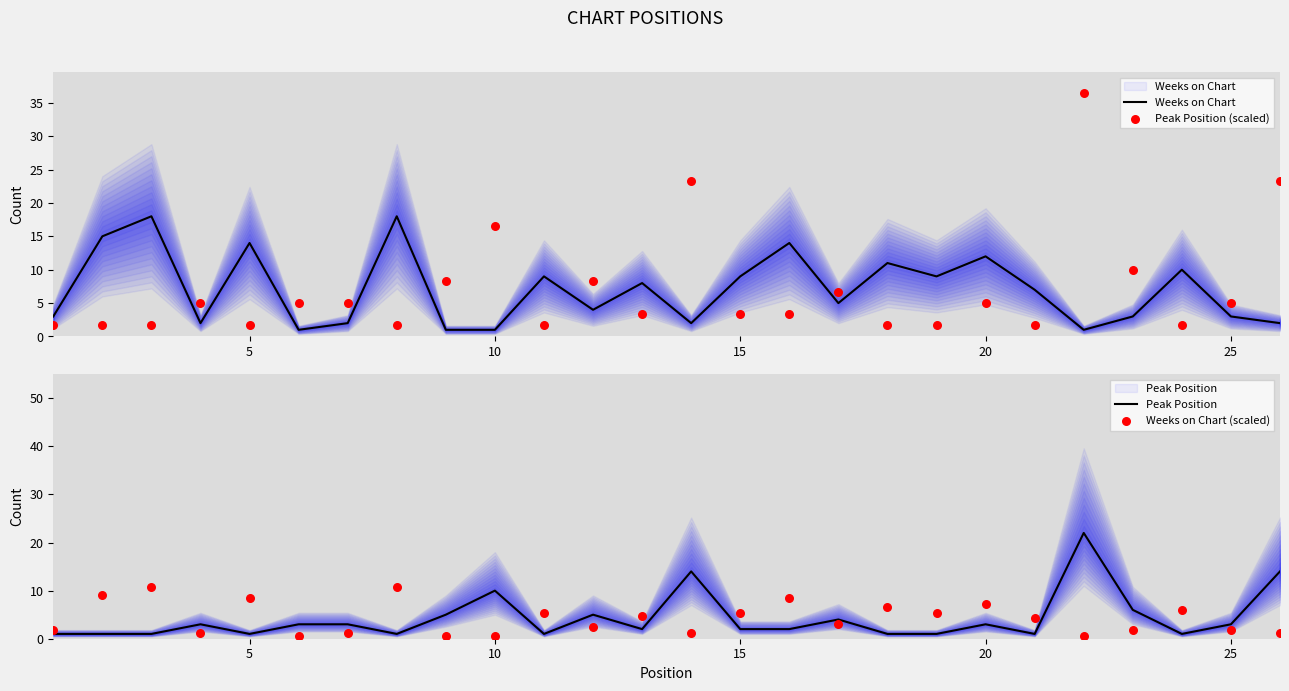

Which series reaches the minimum Y coordinate?

Weeks on Chart (scaled)